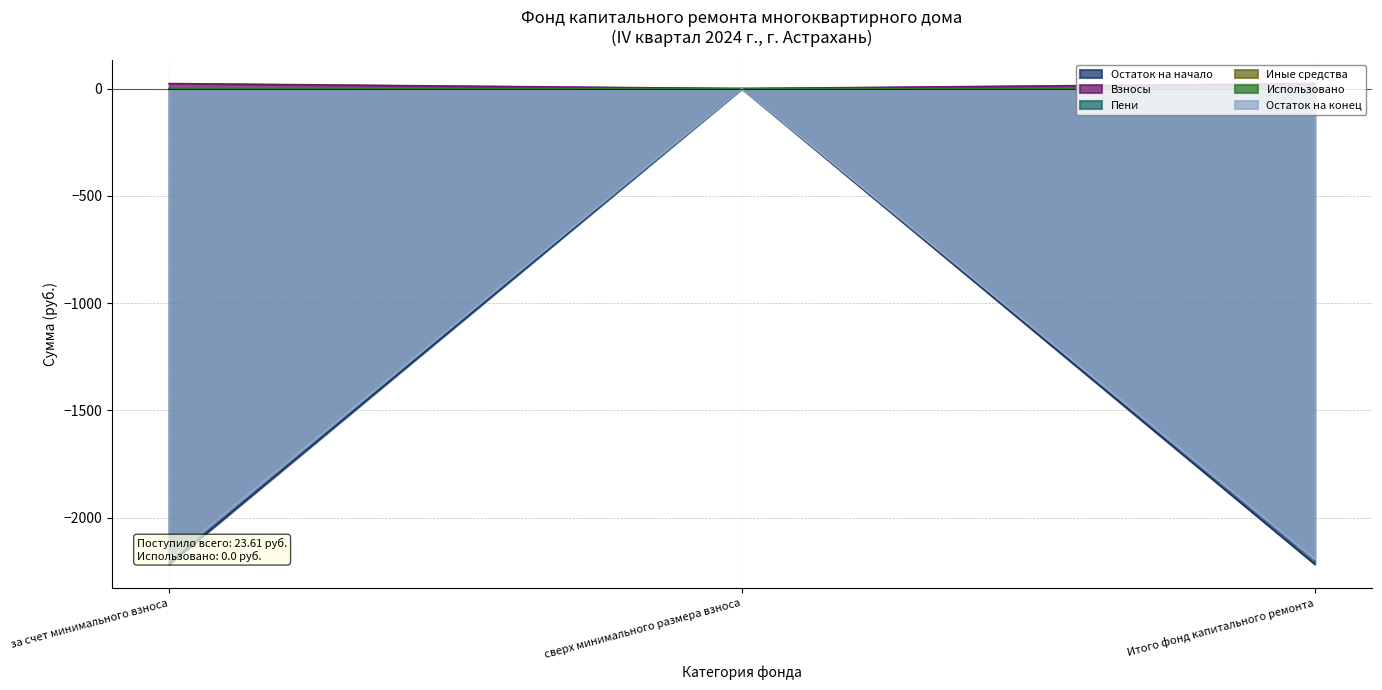

The Остаток на начало series shows -483.6 at за счет минимального взноса. True or false?

False